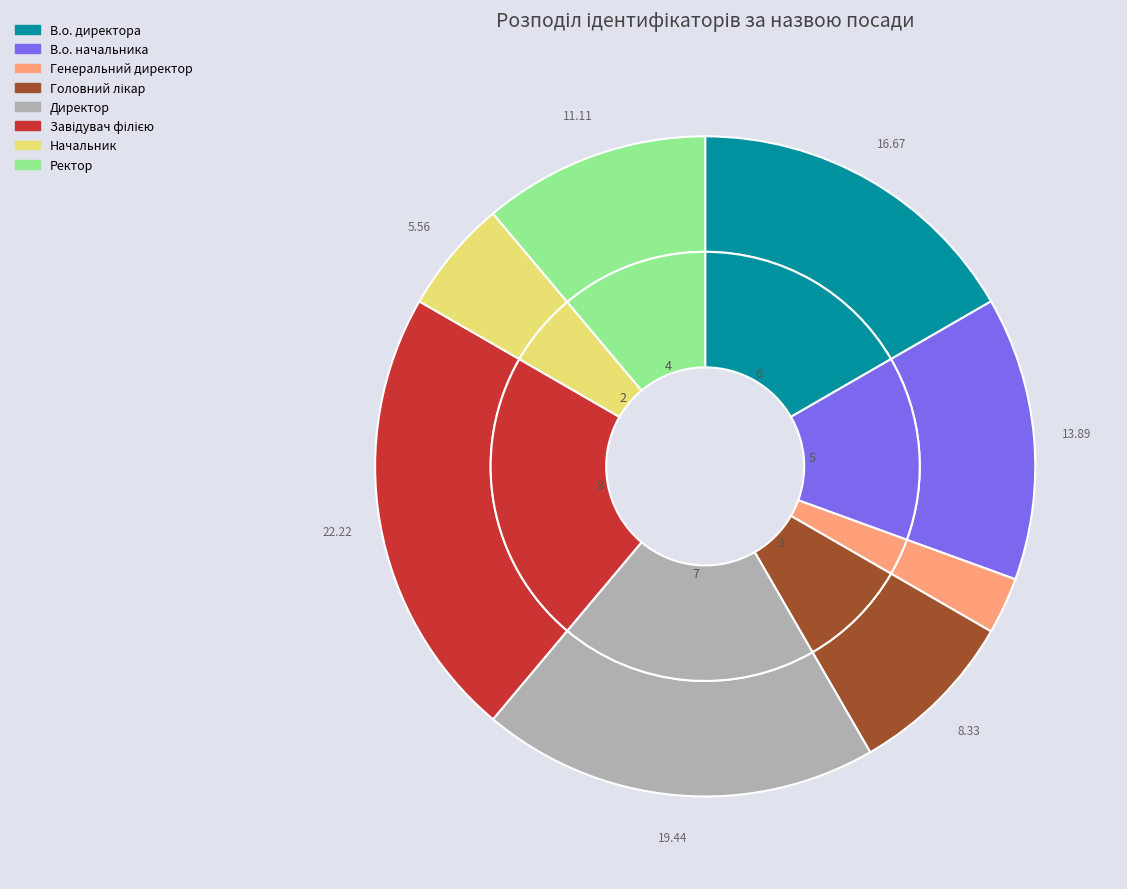

What percentage is NOT represented by Завідувач філією?

77.8%